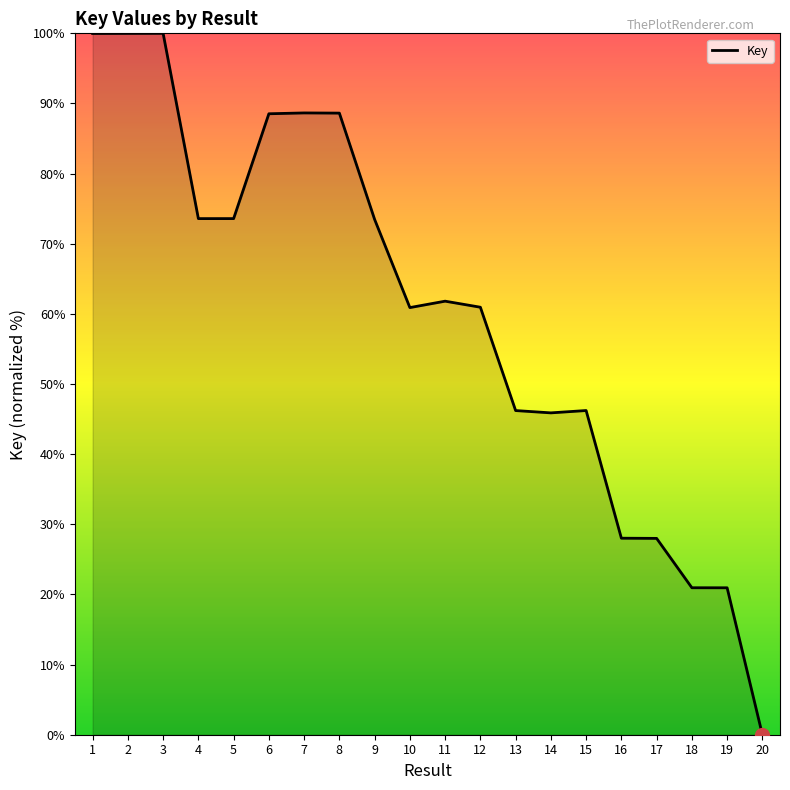

The chart shows a value of 170.7 at 1. True or false?

False